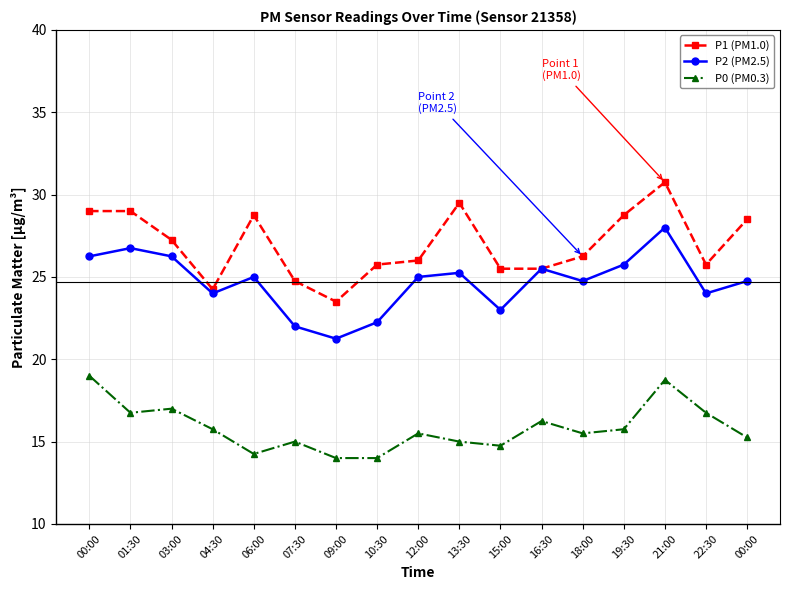

The P1 (PM1.0) series shows 25.8 at 22:30. True or false?

True